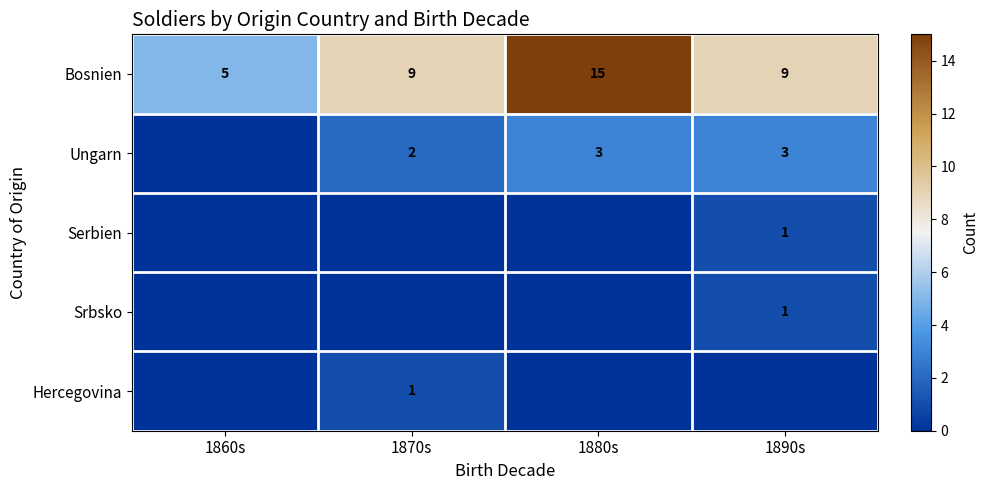

How many Bosnien values are between 9 and 15?

3